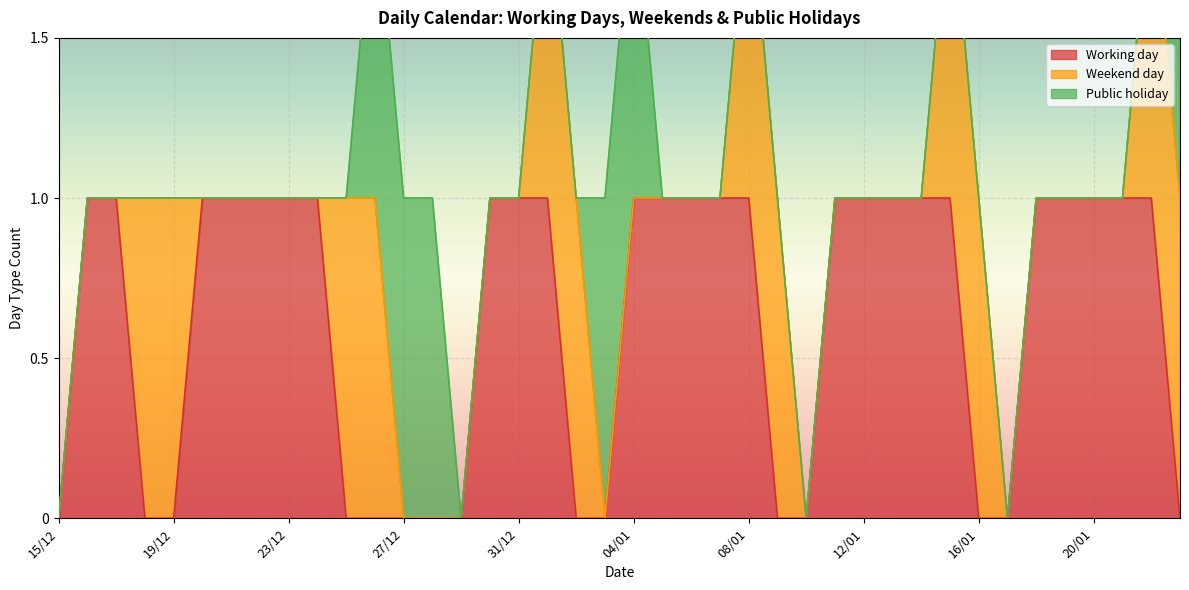

The value of Working day at 08/01 is 1. True or false?

True